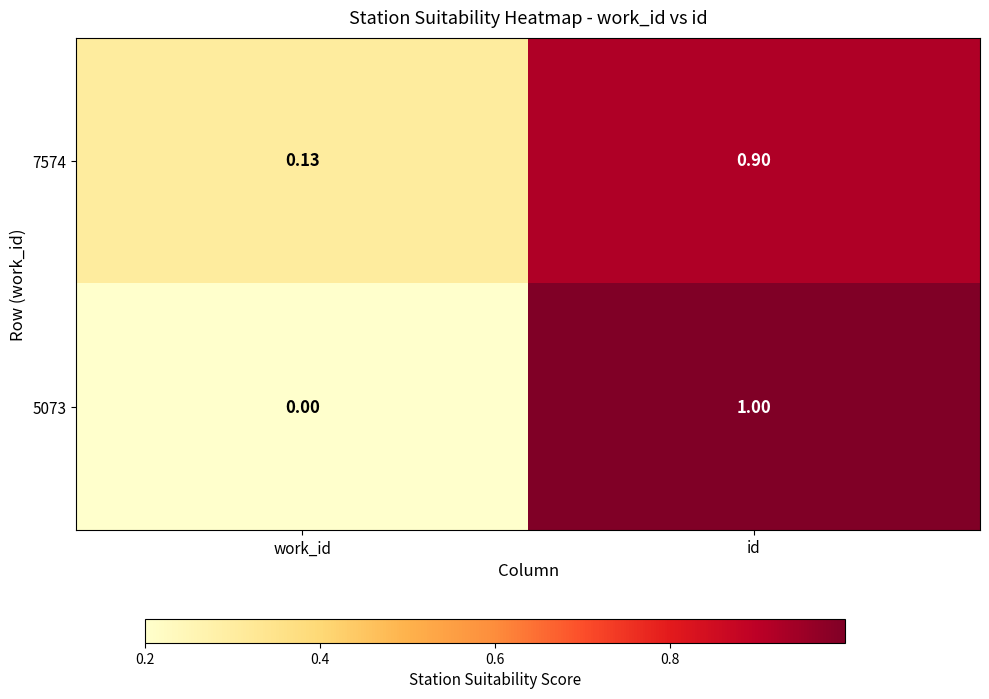

Which category has the highest value in the 5073 series?

id